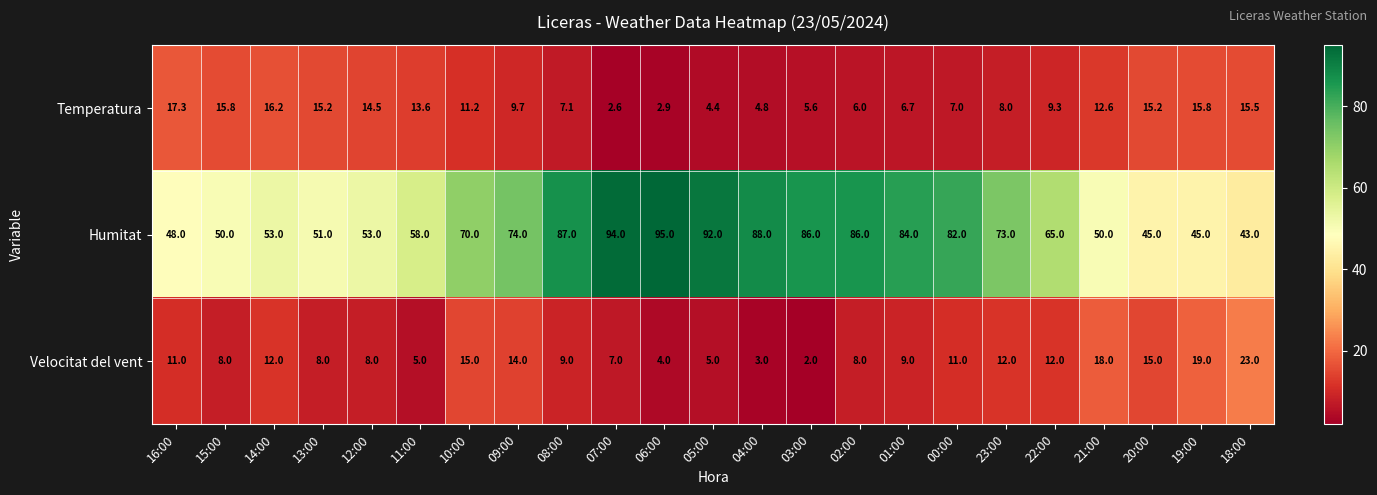

Count the number of categories in the chart.

23